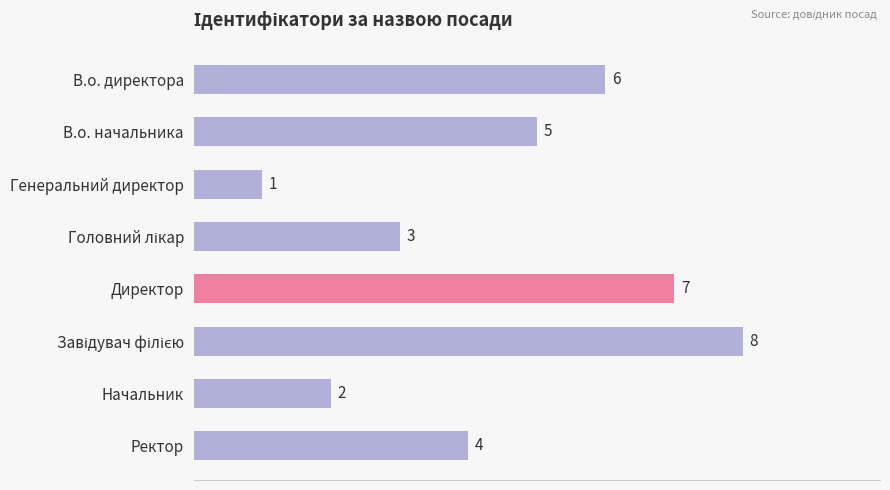

How many data points are less than 5?

4